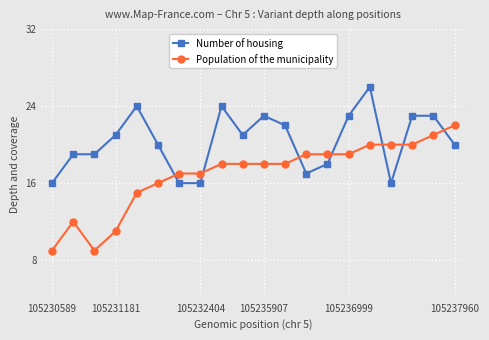

What is the minimum value for Population of the municipality?

9